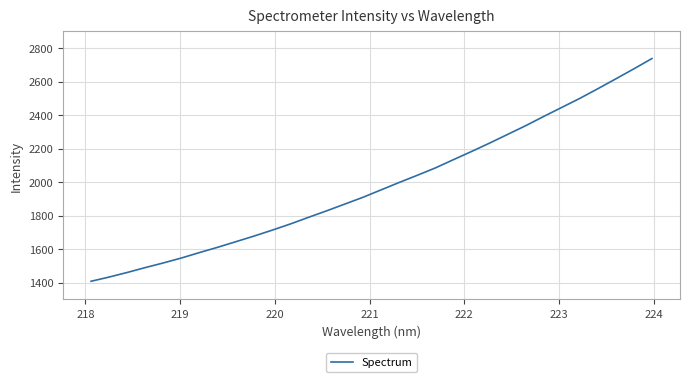

What is the maximum value shown in the chart?

2737.5